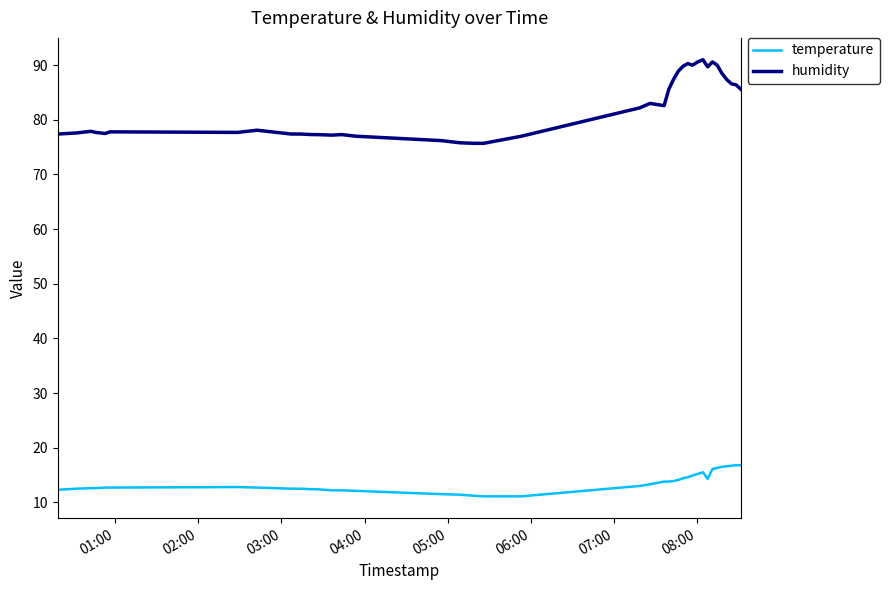

True or false: humidity and temperature intersect in this chart.

False